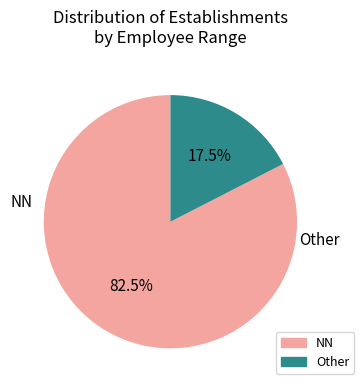

Does NN account for over 50% of the chart?

Yes